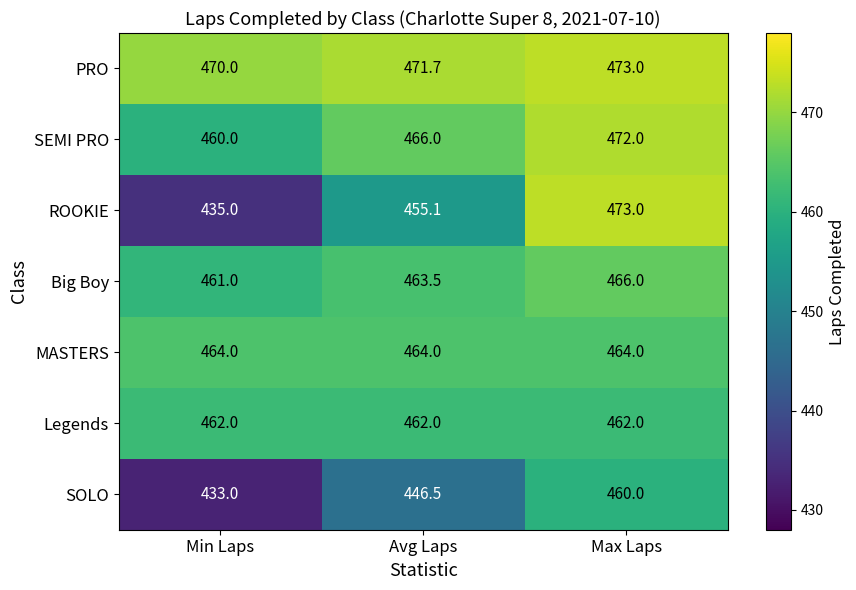

Where does the Big Boy series first go above 463?

Avg Laps